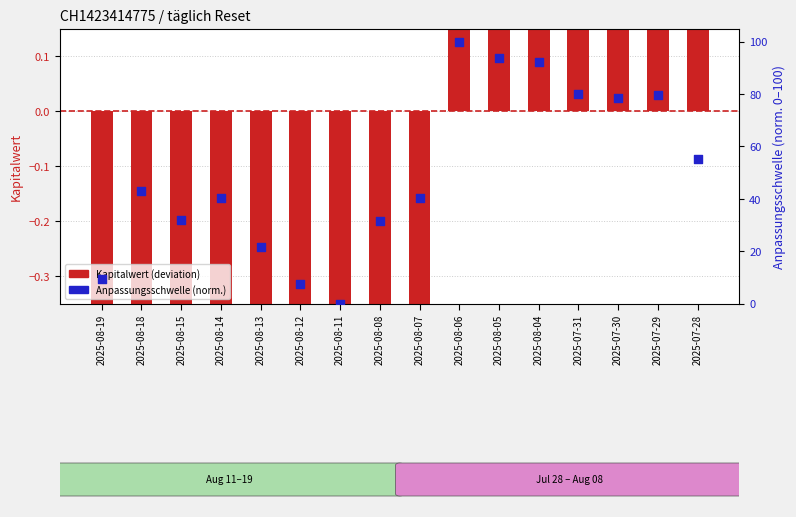

Is the value of Anpassungsschwelle (norm.) at 2025-08-04 greater than the value of Kapitalwert (deviation) at 2025-07-30?

Yes